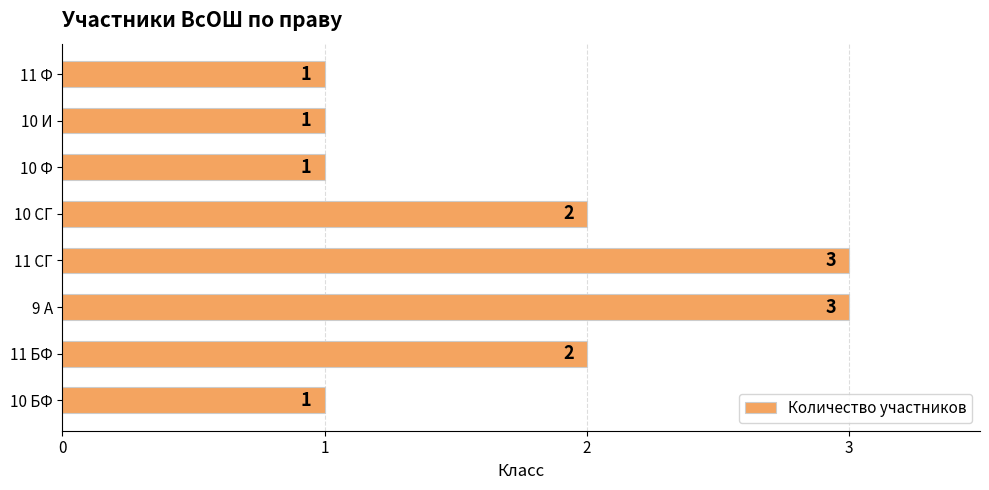

Which has a higher value, 10 Ф or 9 А?

9 А